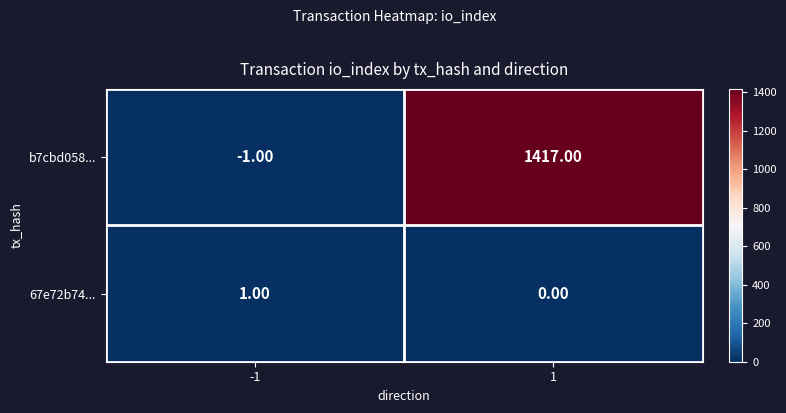

Is the value of 67e72b74... at 1 greater than the value of b7cbd058... at 1?

No